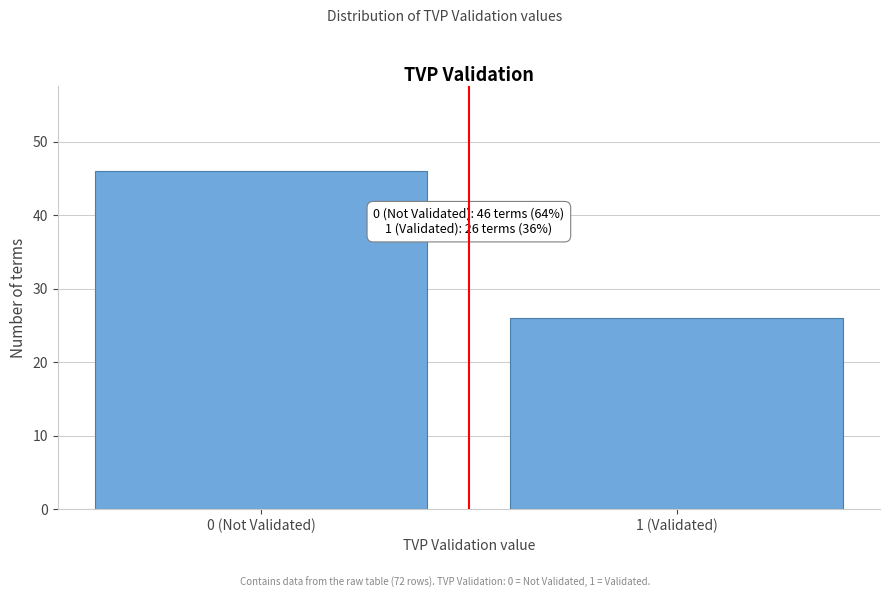

Reading left to right, what are all the values shown in this chart?

46	26